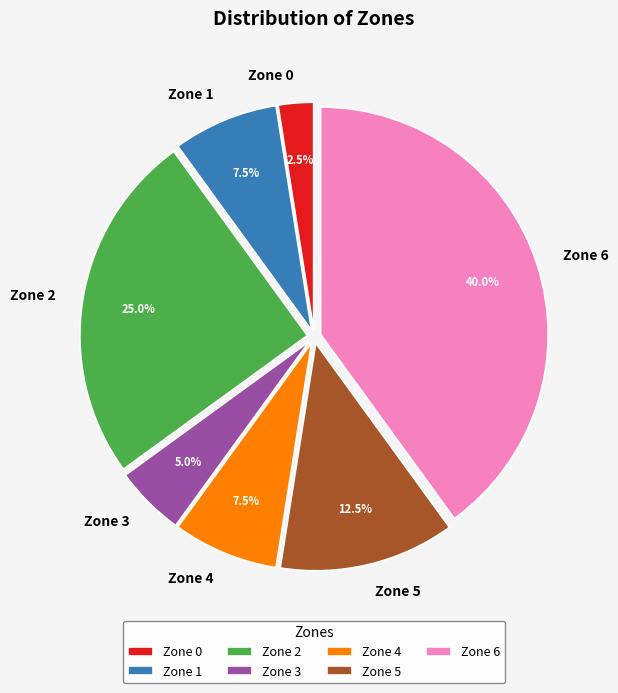

To the nearest percent, what is the difference between the Zone 6 and Zone 1 slice percentages?

32%